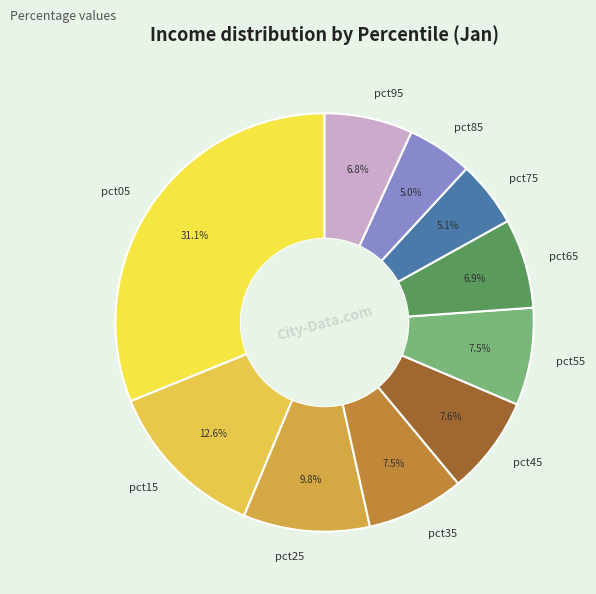

Does pct35 account for over 50% of the chart?

No